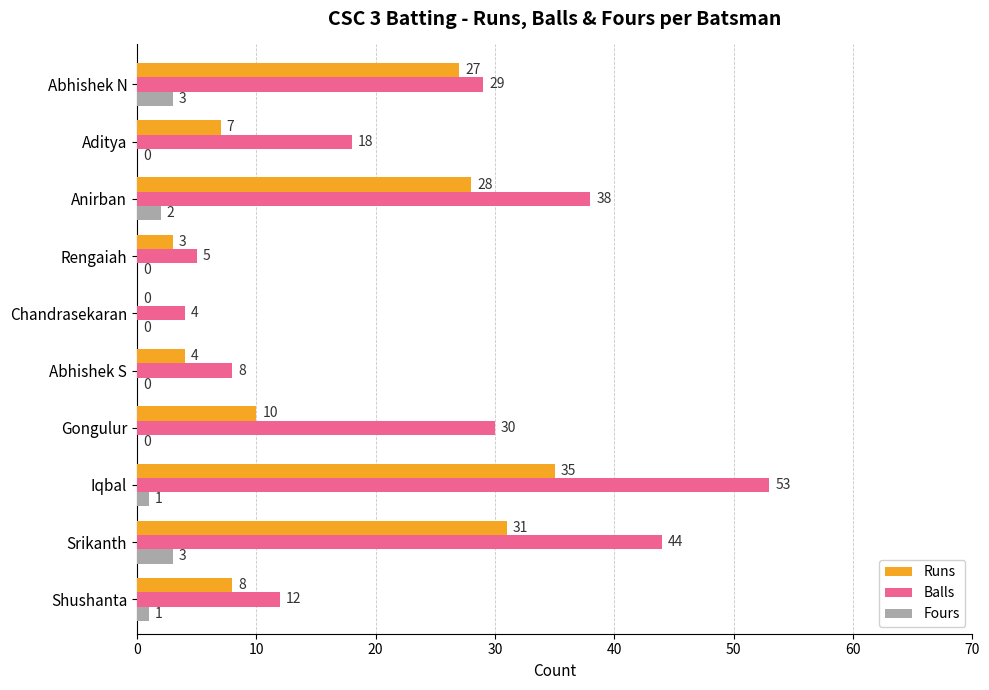

At which category is the sum across all series the highest?

Iqbal